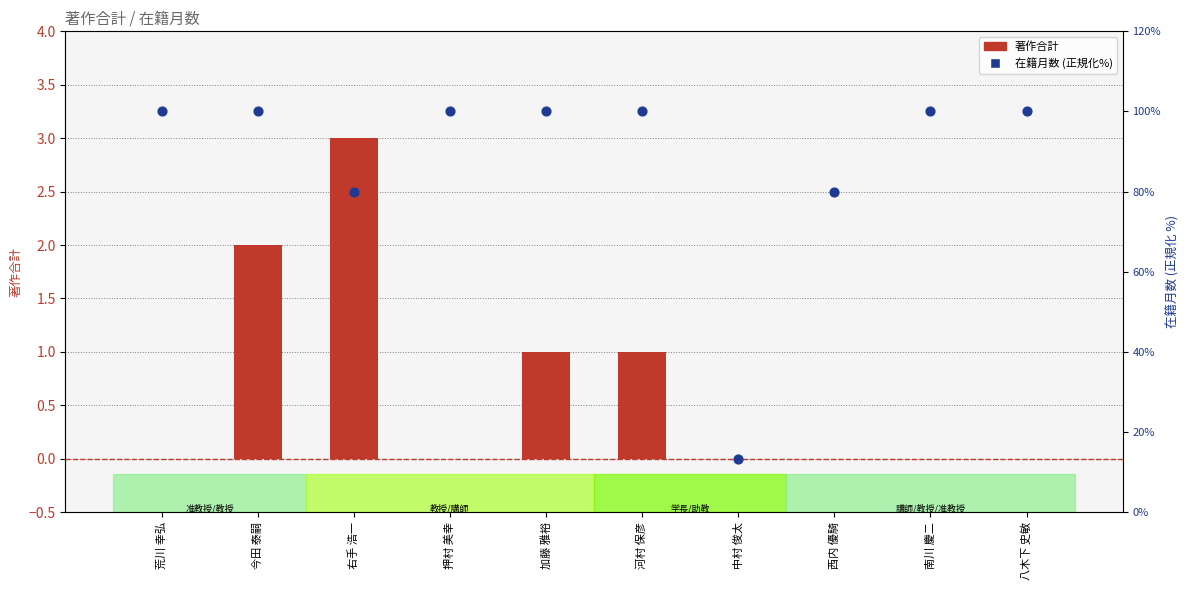

At which category is the sum across all series the highest?

今田 泰嗣